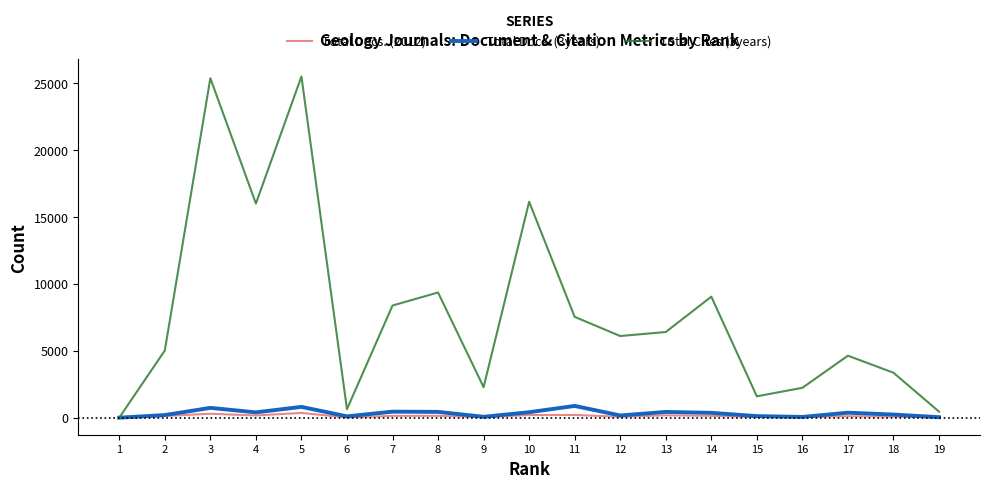

Which series has the largest total across all categories?

Total Cites (3years)